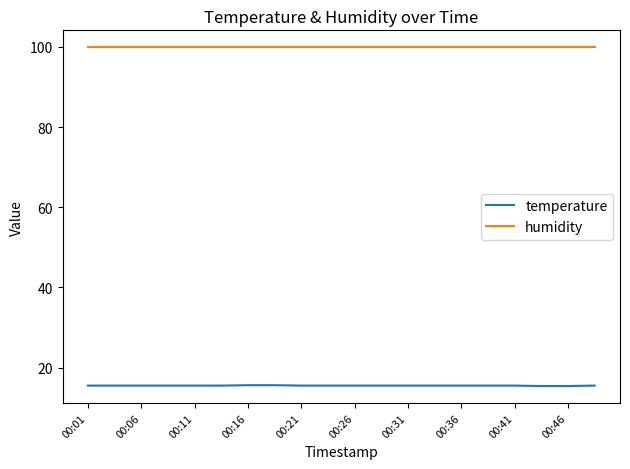

Rank the series by their average value, from highest to lowest.

humidity, temperature